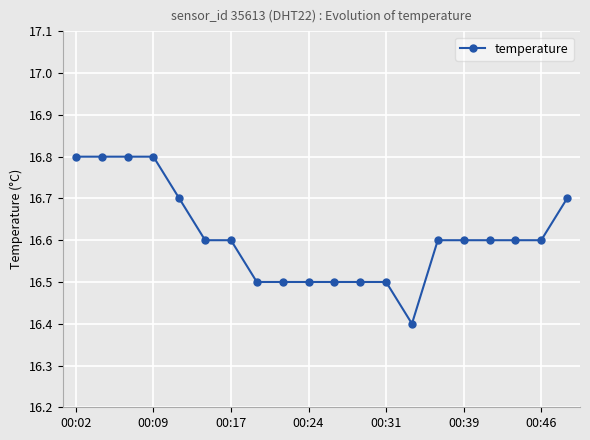

What is the maximum value shown in the chart?

16.8